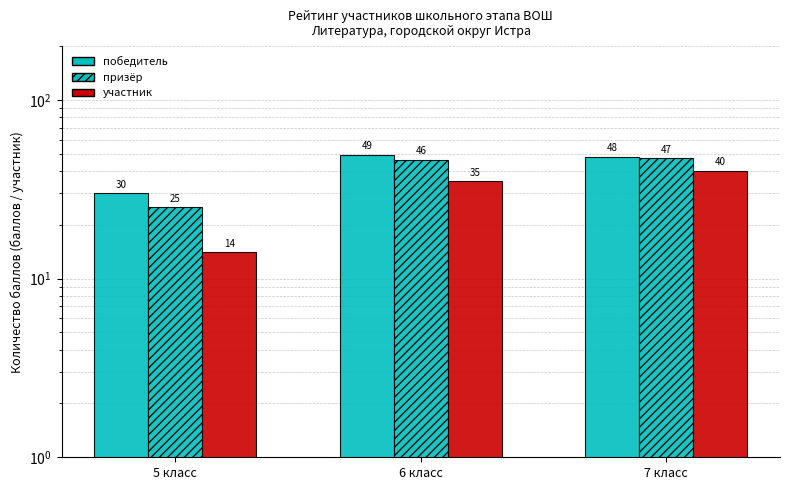

How many data points does each series have?

3